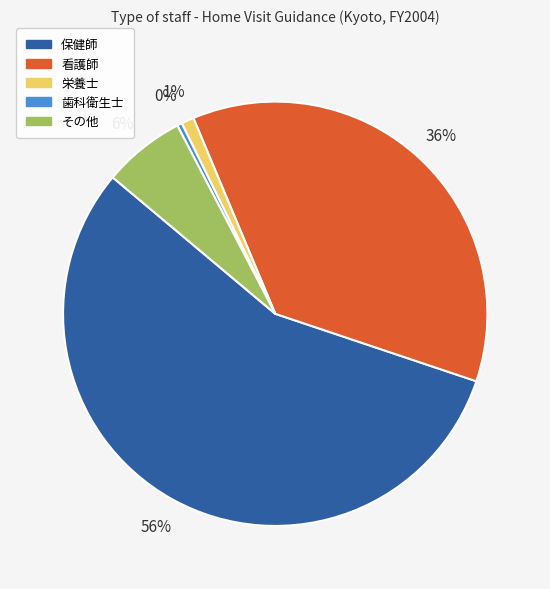

True or false: その他 accounts for 1% of the total.

False